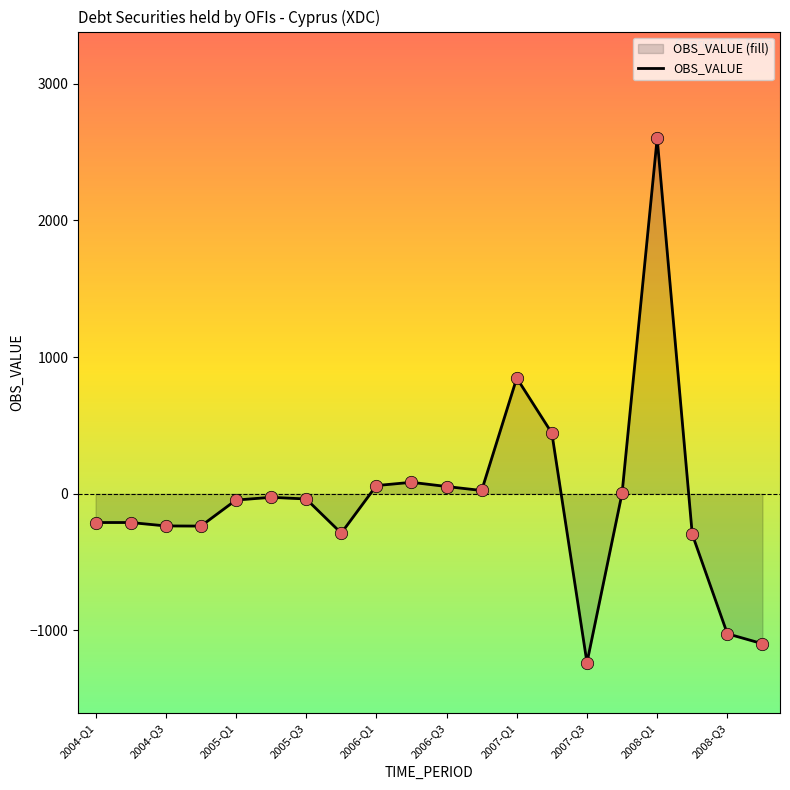

What is the change in value from 2004-Q3 to 2008-Q1?

+2836.3